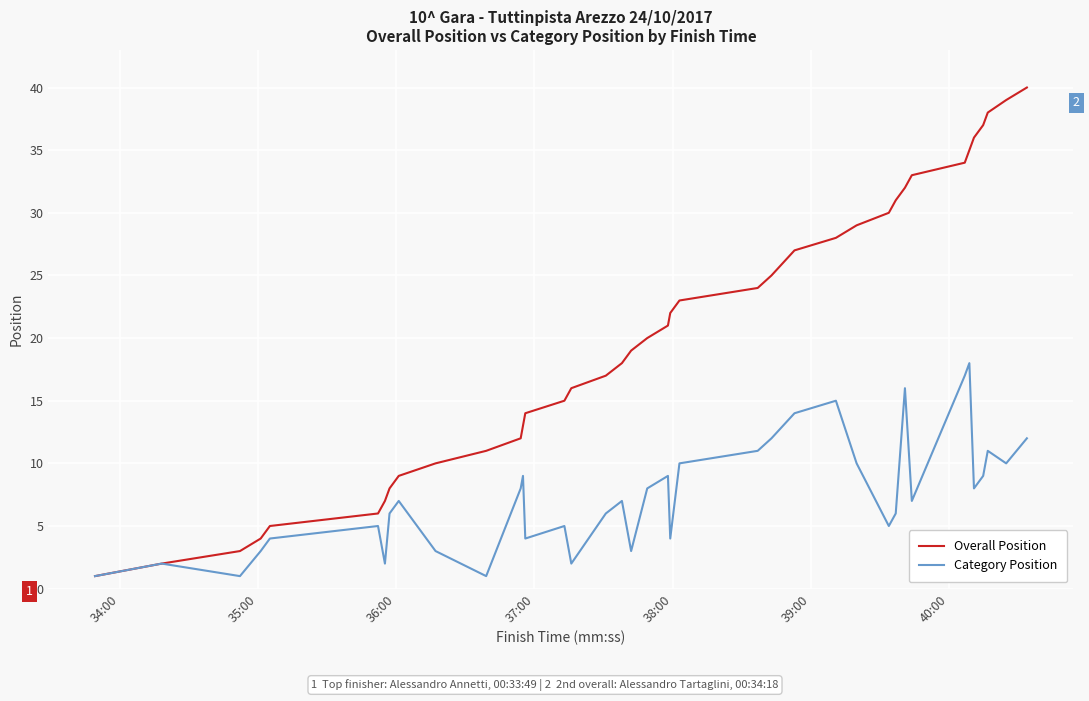

Rank the series by their average value, from highest to lowest.

Overall Position, Category Position